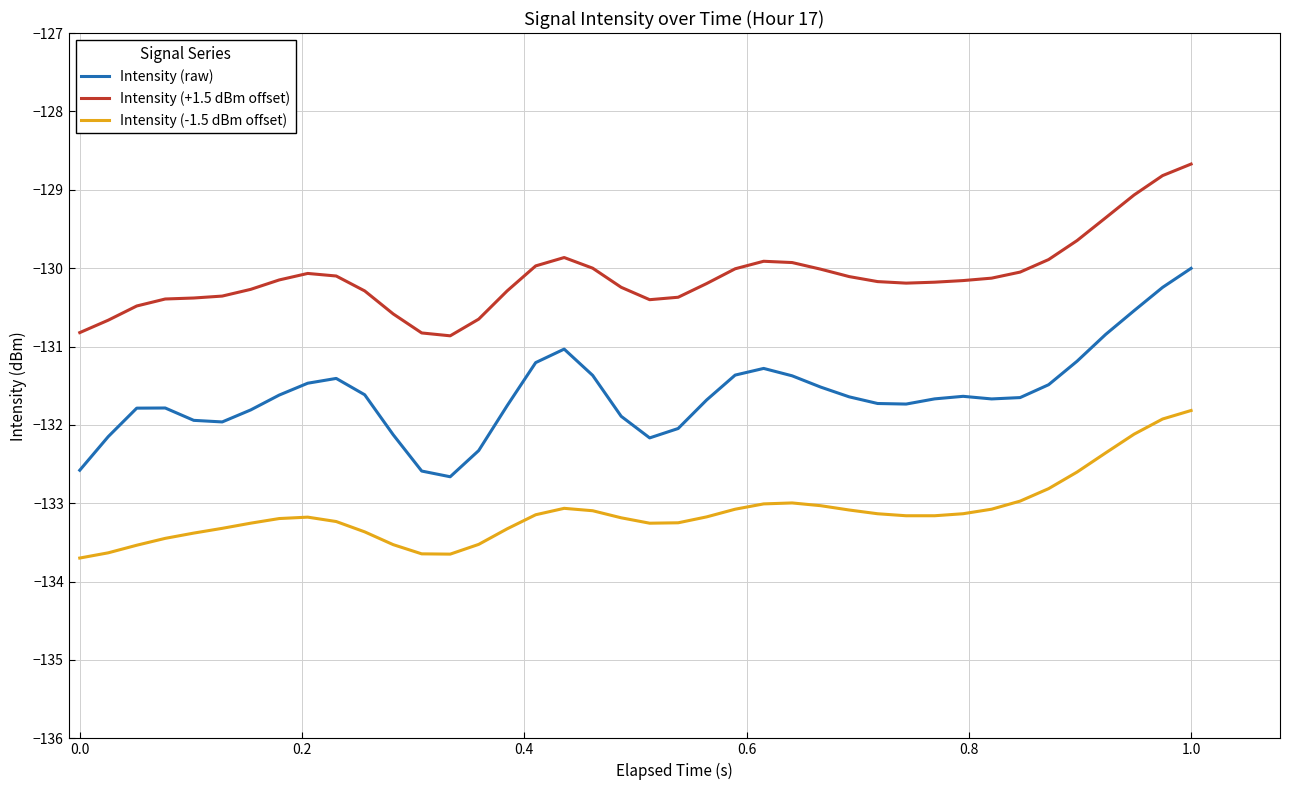

Which series has the largest range (max minus min)?

Intensity (raw)